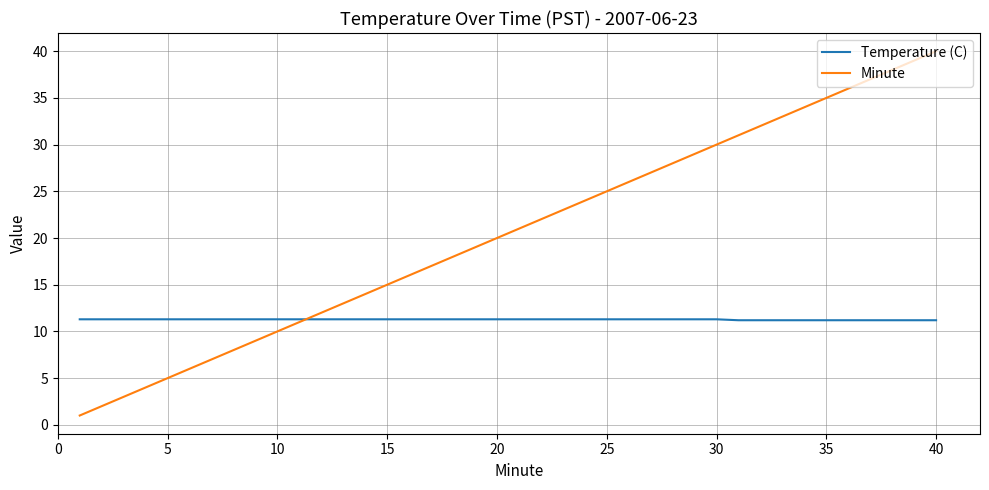

Which series has the widest spread of values?

Minute